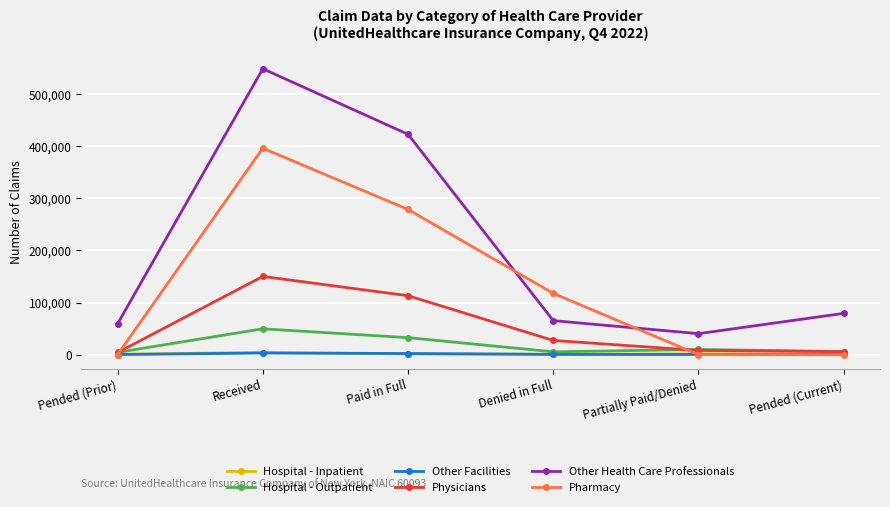

True or false: Hospital - Outpatient has a value of 32639 at Paid in Full.

True